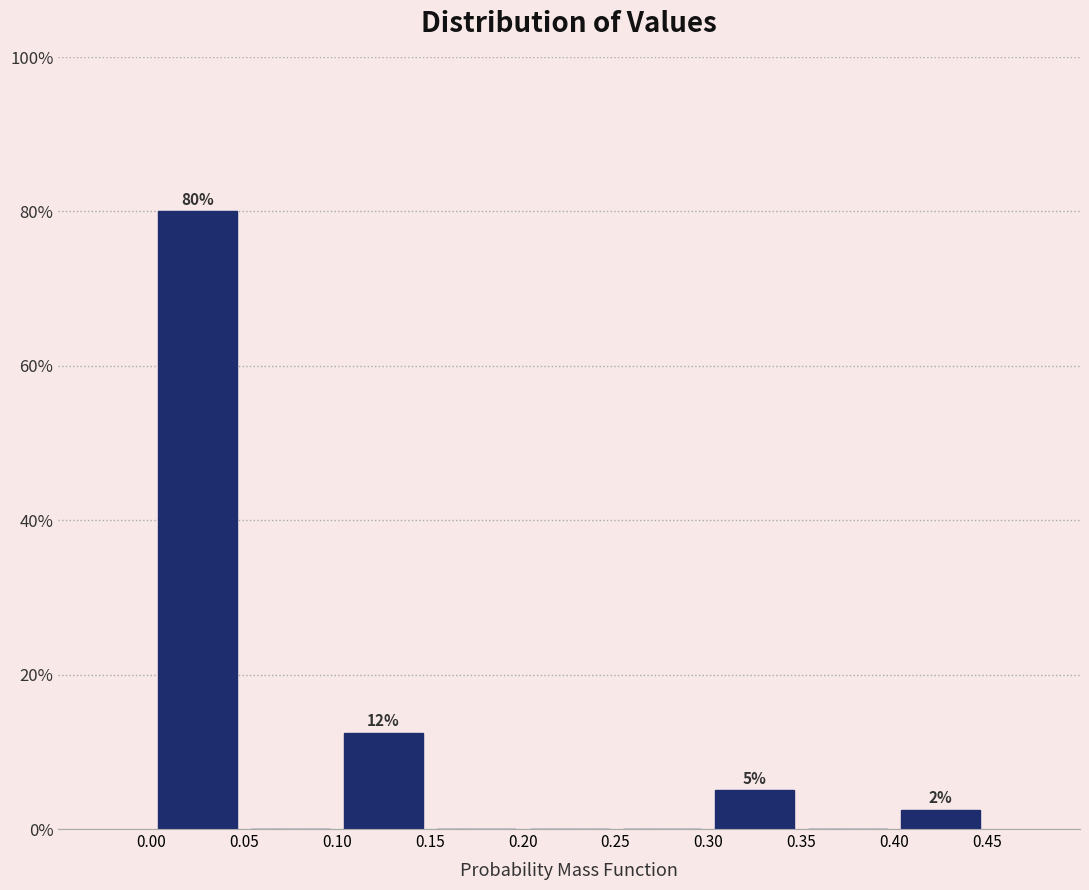

Which range on the x-axis has the tallest bar?

0.00 to 0.05